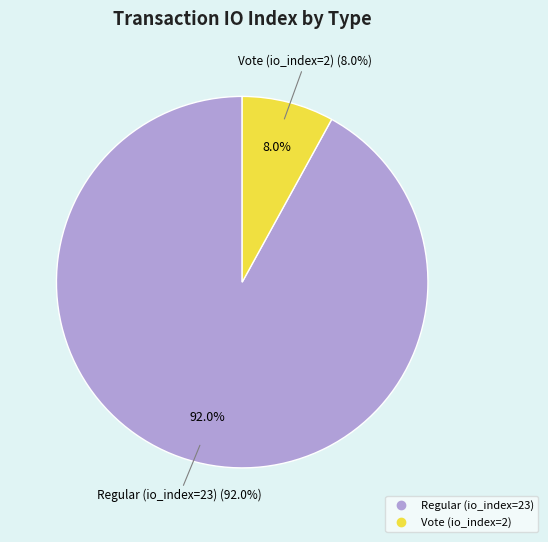

What is the majority slice?

Regular (io_index=23)